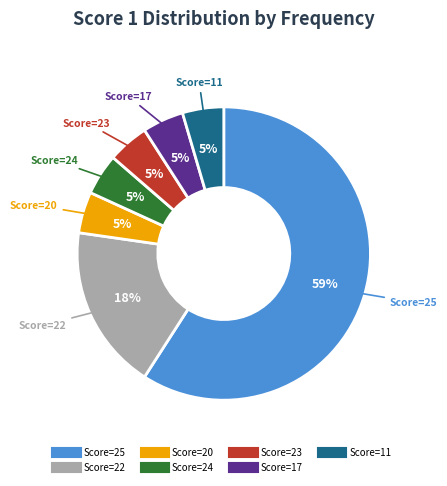

To the nearest percent, what is the average slice percentage?

14%